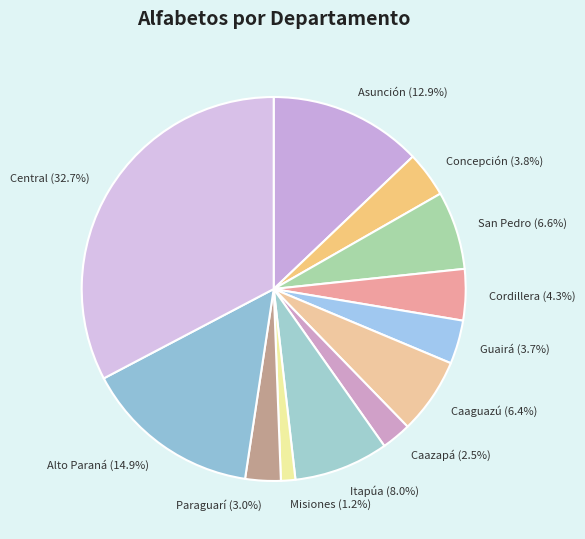

To the nearest percent, what is the combined percentage of Guairá and Caaguazú?

10%